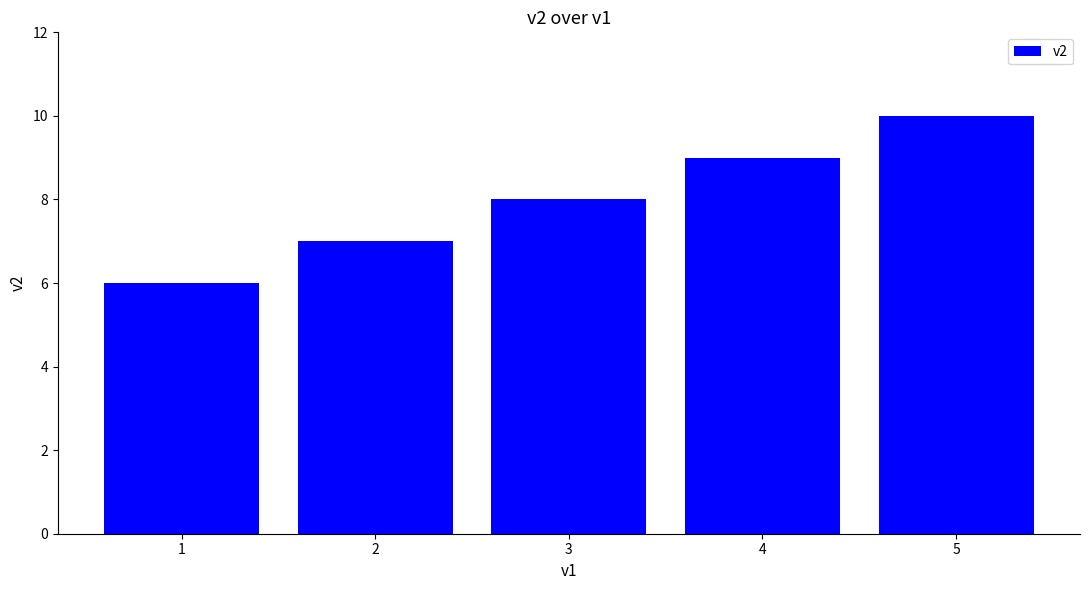

The chart shows a value of 8 at 3. True or false?

True